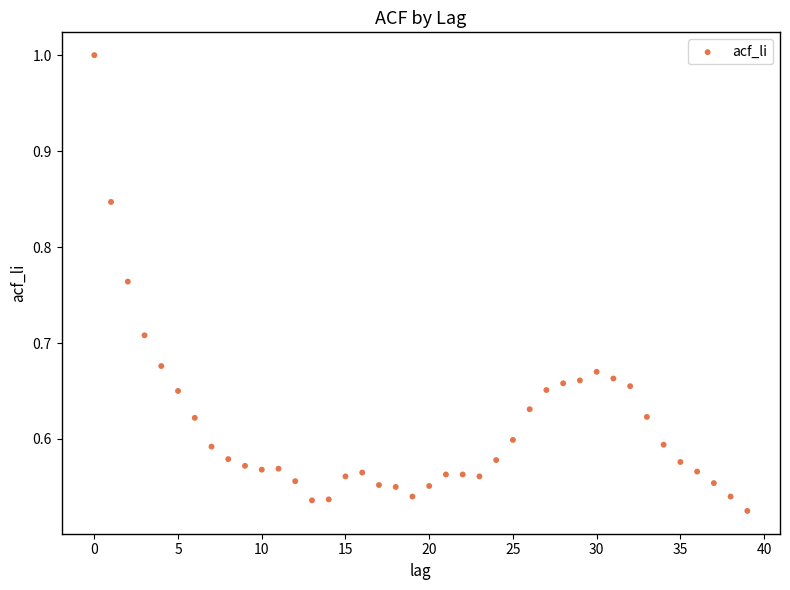

How many points are shown in the scatter plot?

40